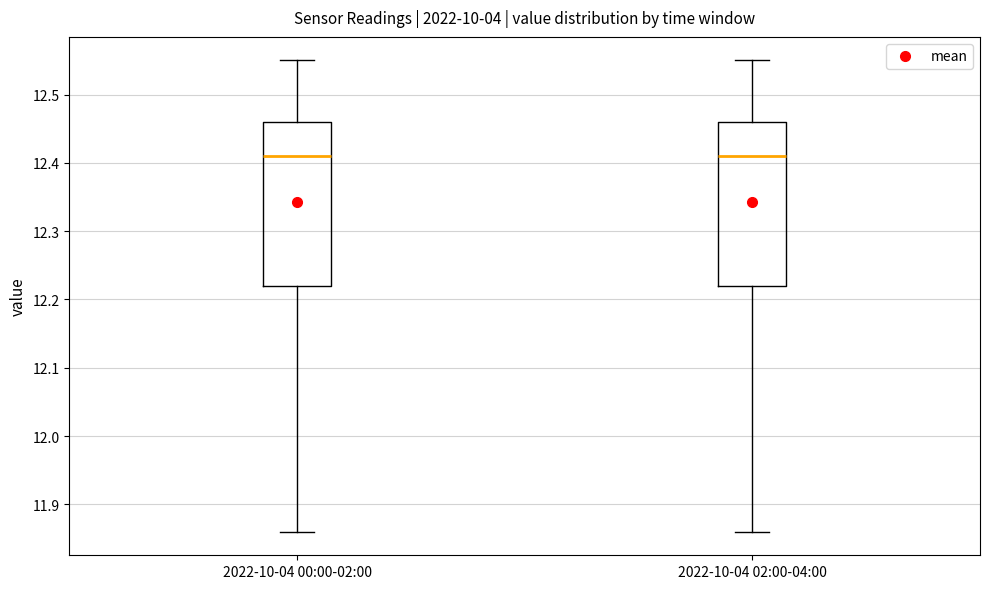

Reading left to right, transcribe this box plot: for each box, give where its median line is, the range the box spans, and where its two whiskers end, as read against the y-axis. The values are not printed on the chart, so give them approximately, as read against the axis.

2022-10-04 00:00-02:00: median 12.41, box 12.22 to 12.46, whiskers 11.86 to 12.55
2022-10-04 02:00-04:00: median 12.41, box 12.22 to 12.46, whiskers 11.86 to 12.55